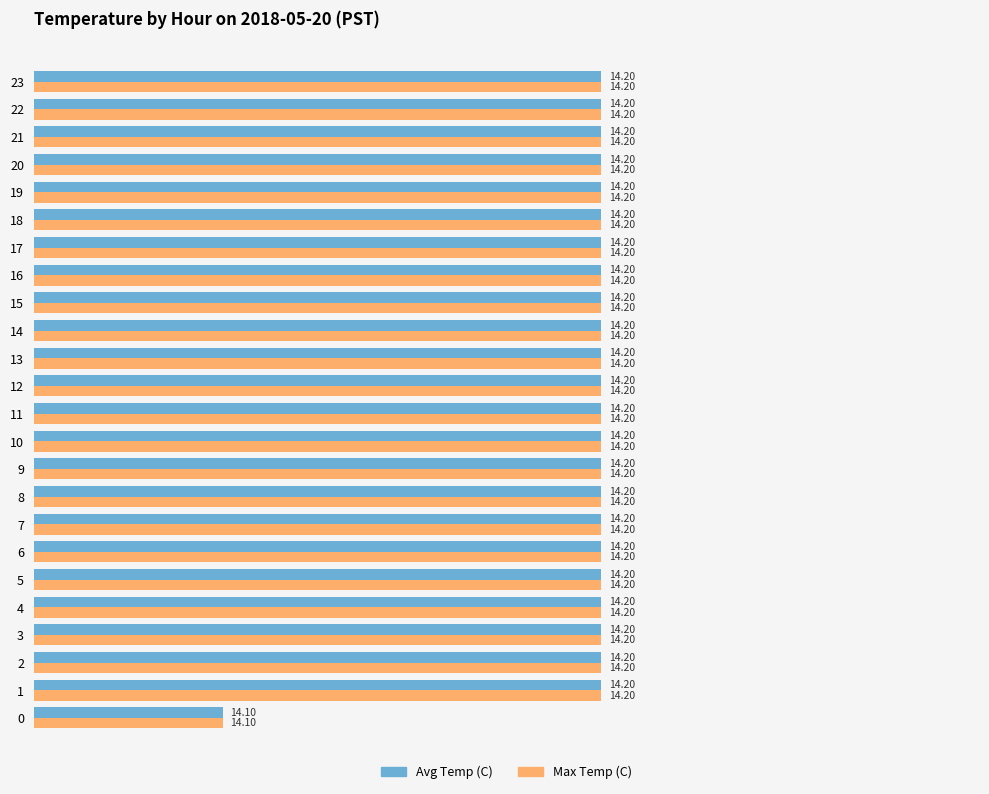

What is the sum of all Max Temp (C) values?

340.7